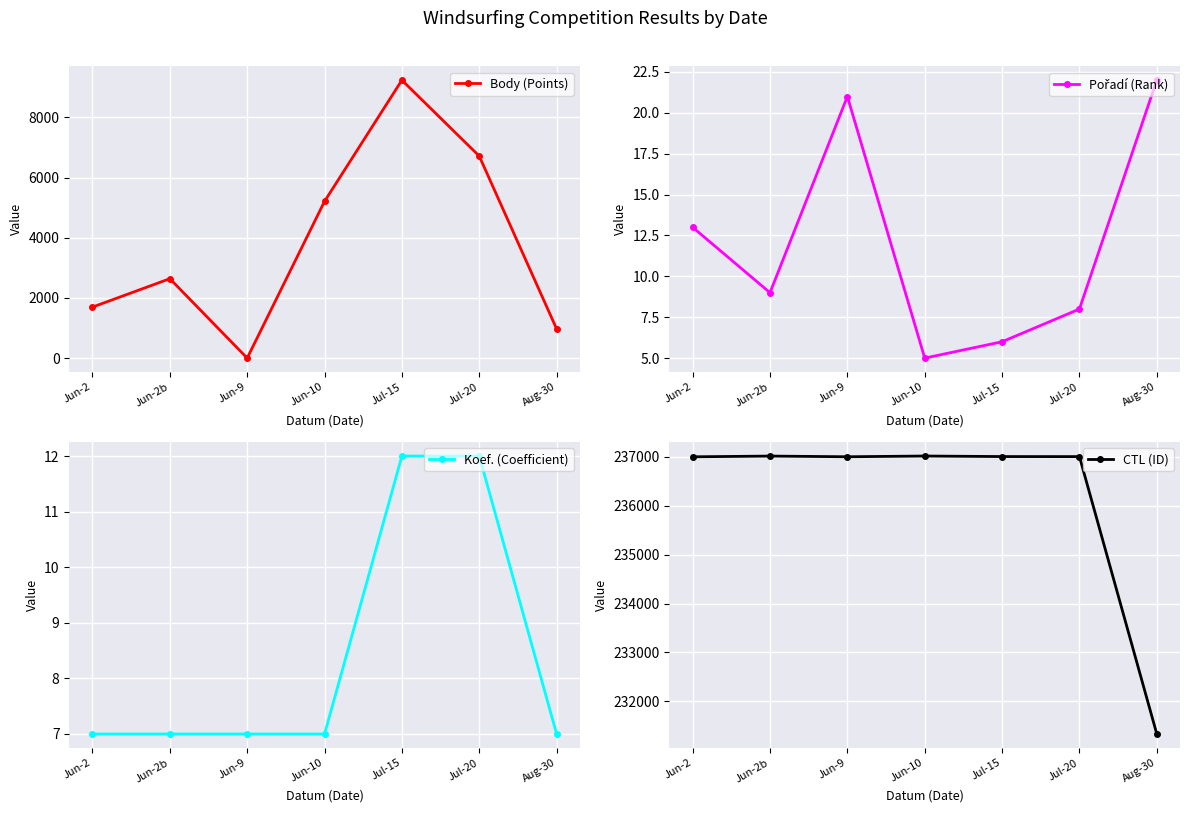

At how many categories does at least one series exceed 715?

7